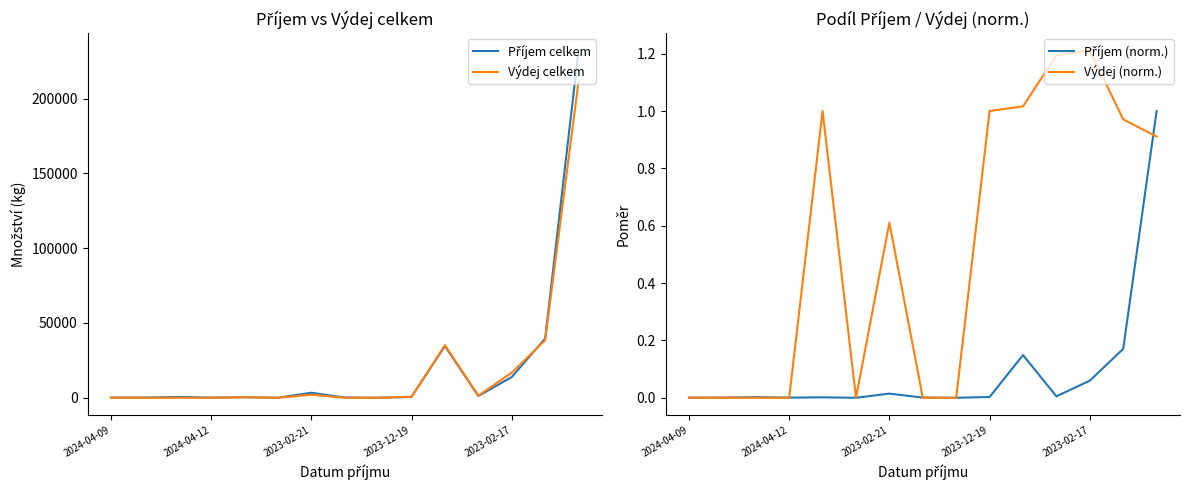

How many distinct data groups are displayed?

4